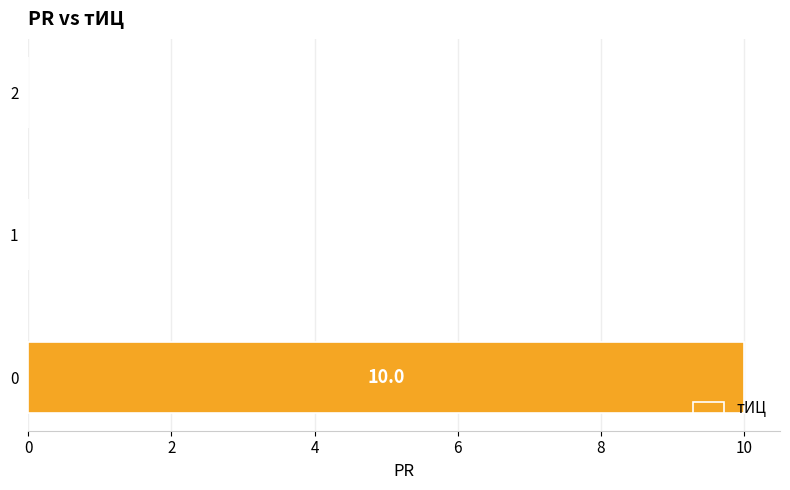

What is the average value?

3